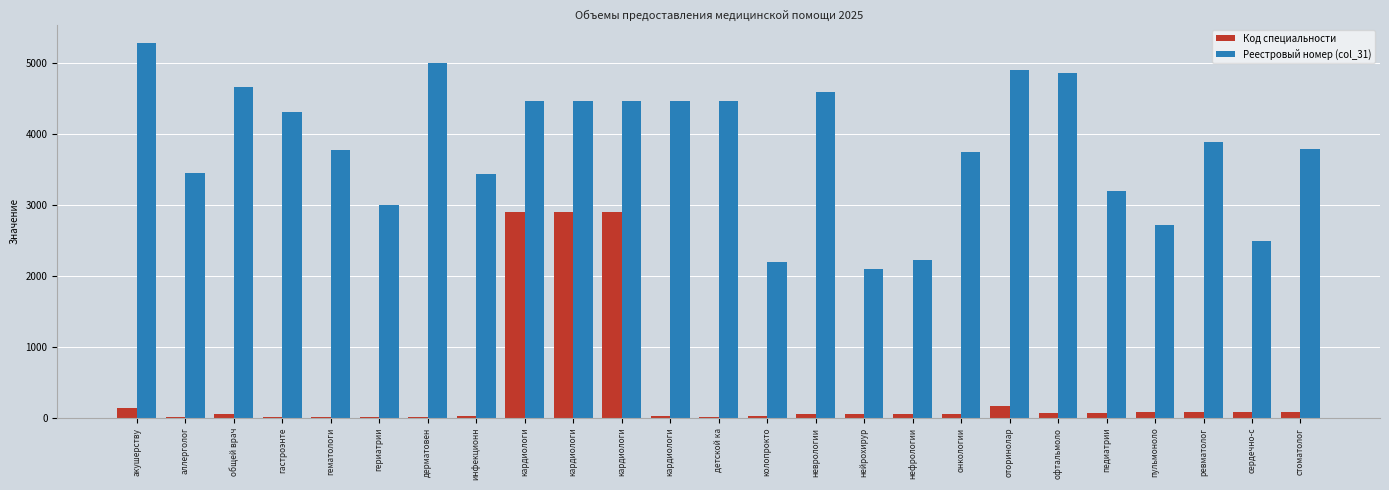

What is the difference between the maximum and minimum values in the Код специальности series?

2899